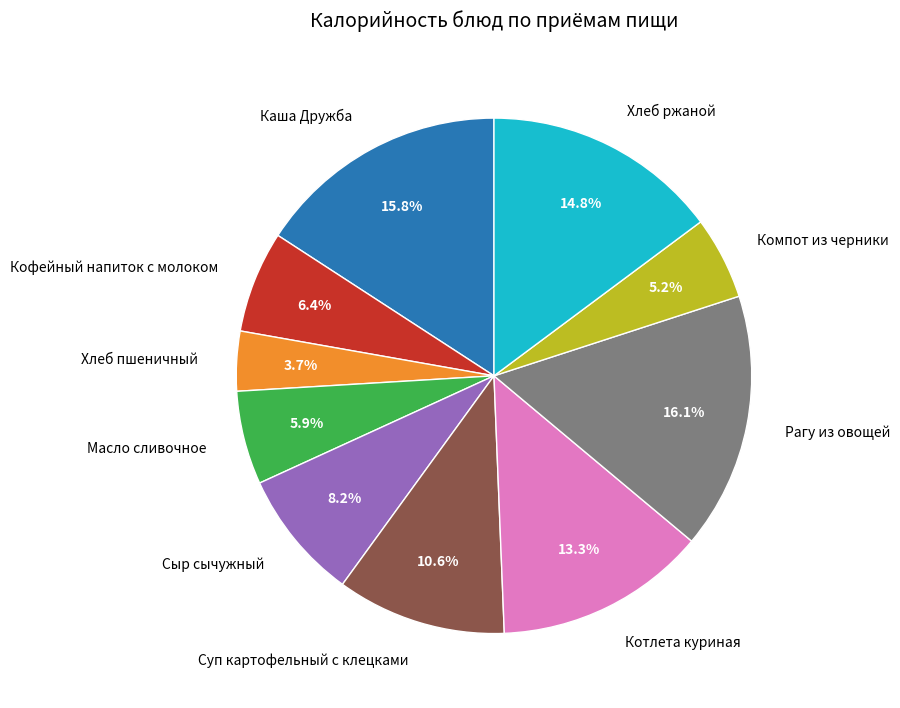

To the nearest percent, what percentage of the pie is Компот из черники?

5%